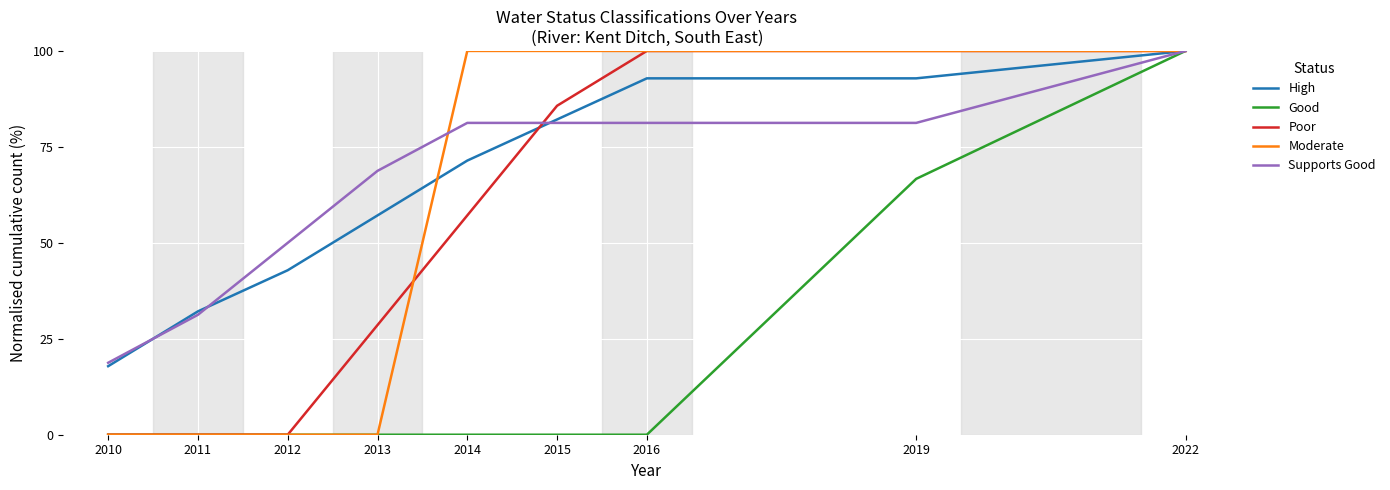

Between 2012 and 2013, which series saw the biggest shift?

Poor